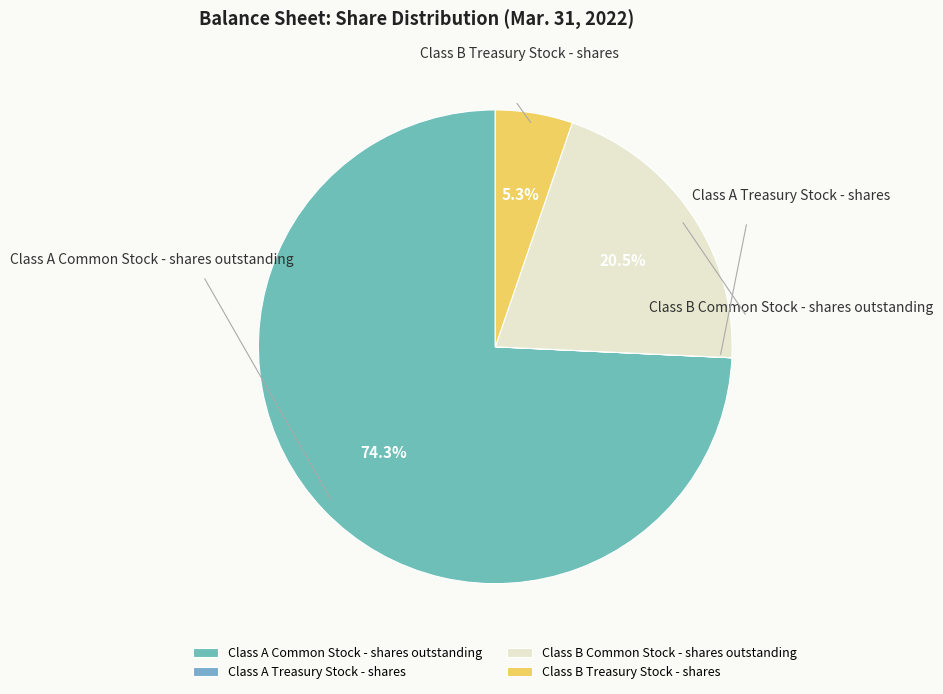

To the nearest percent, what is the combined percentage of Class A Treasury Stock - shares and Class B Treasury Stock - shares?

5%